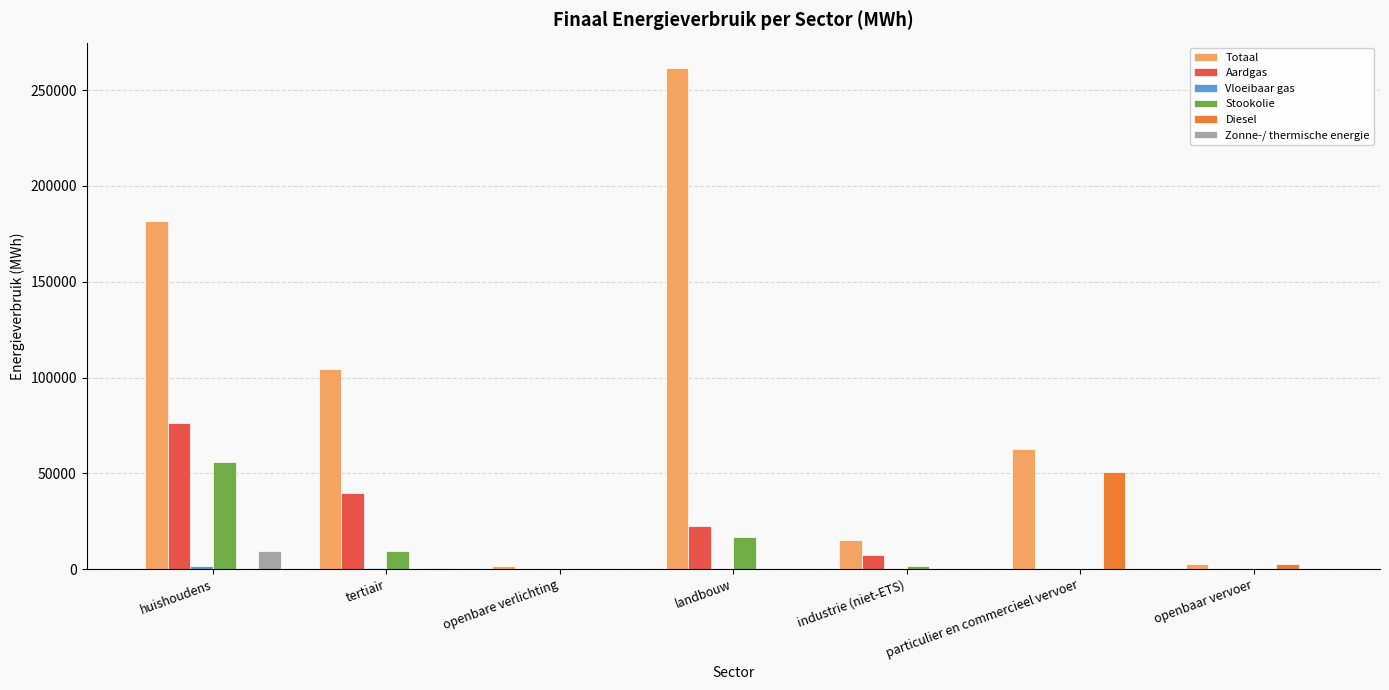

What is the greatest value displayed?

261747.2